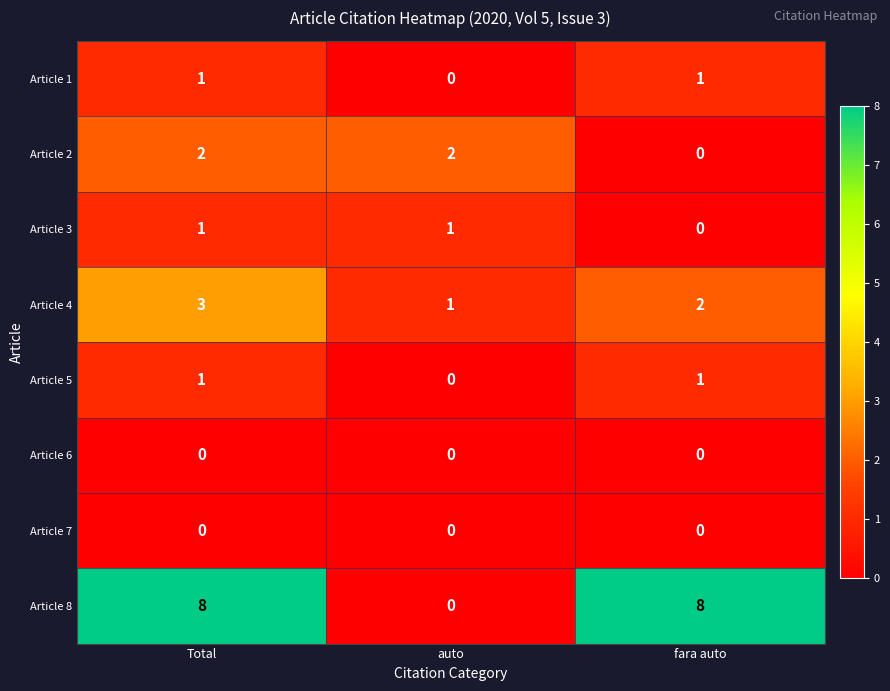

The value of Article 5 at auto is 1. True or false?

False